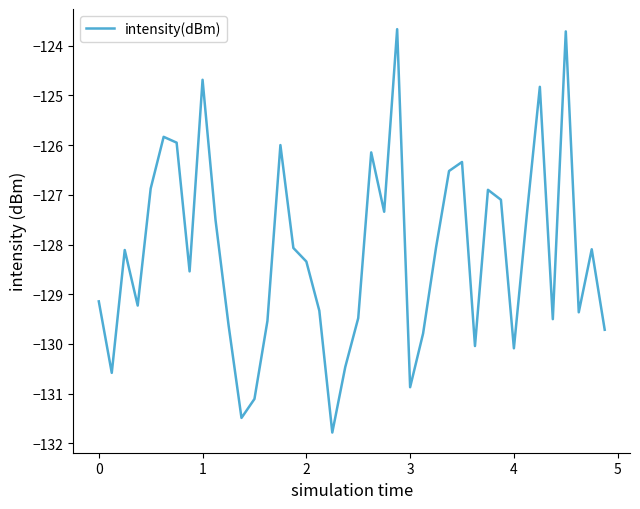

What is the minimum value shown in the chart?

-131.8